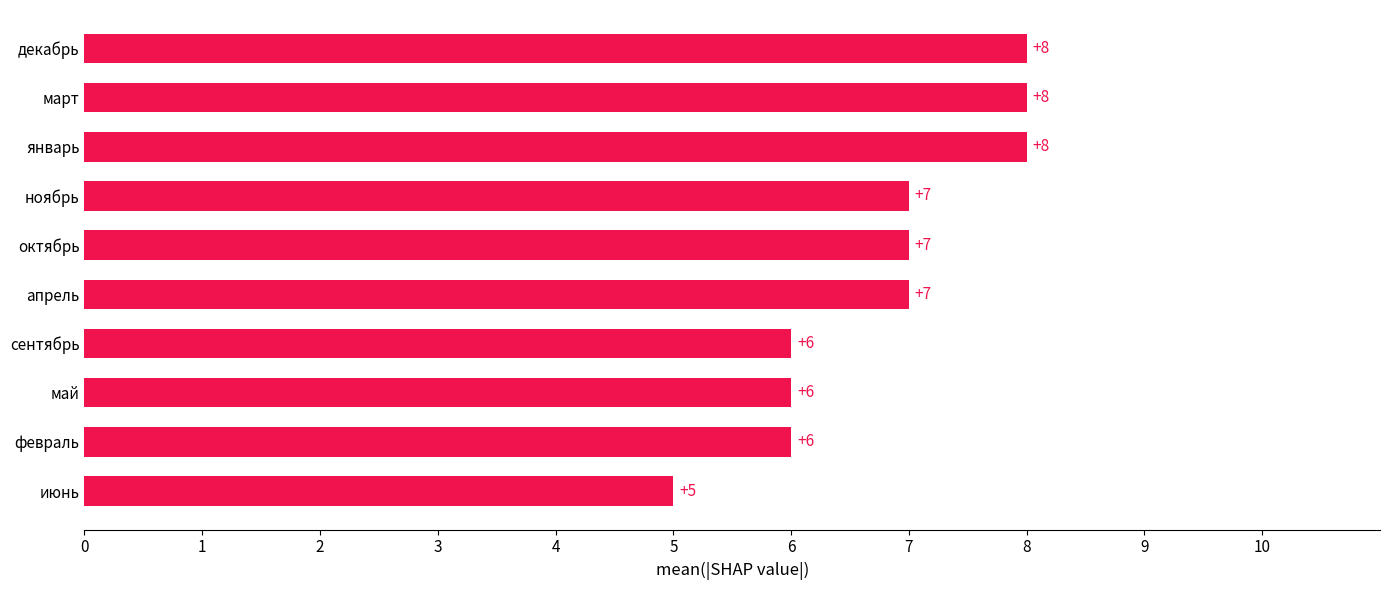

Reading bottom to top, what are all the values shown in this chart?

5	6	6	6	7	7	7	8	8	8